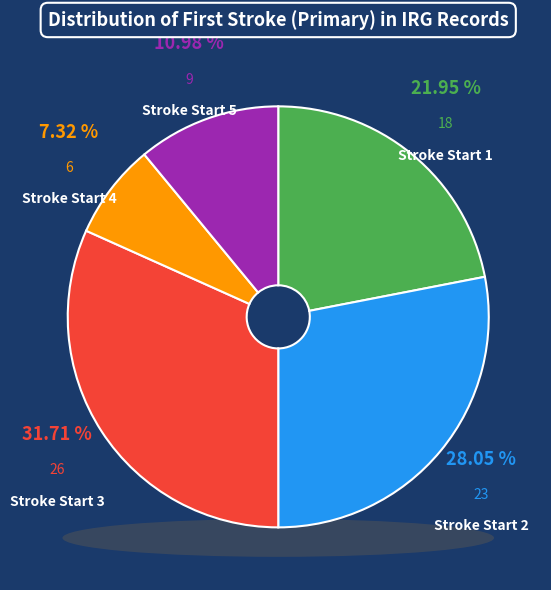

Count the number of slices in the pie.

5